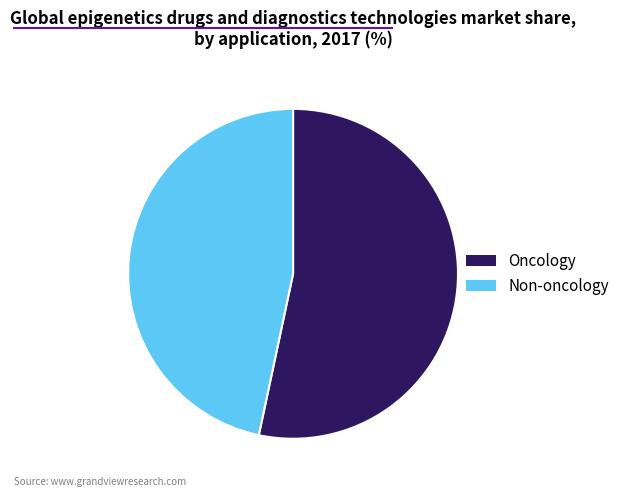

How many segments does this pie chart have?

2